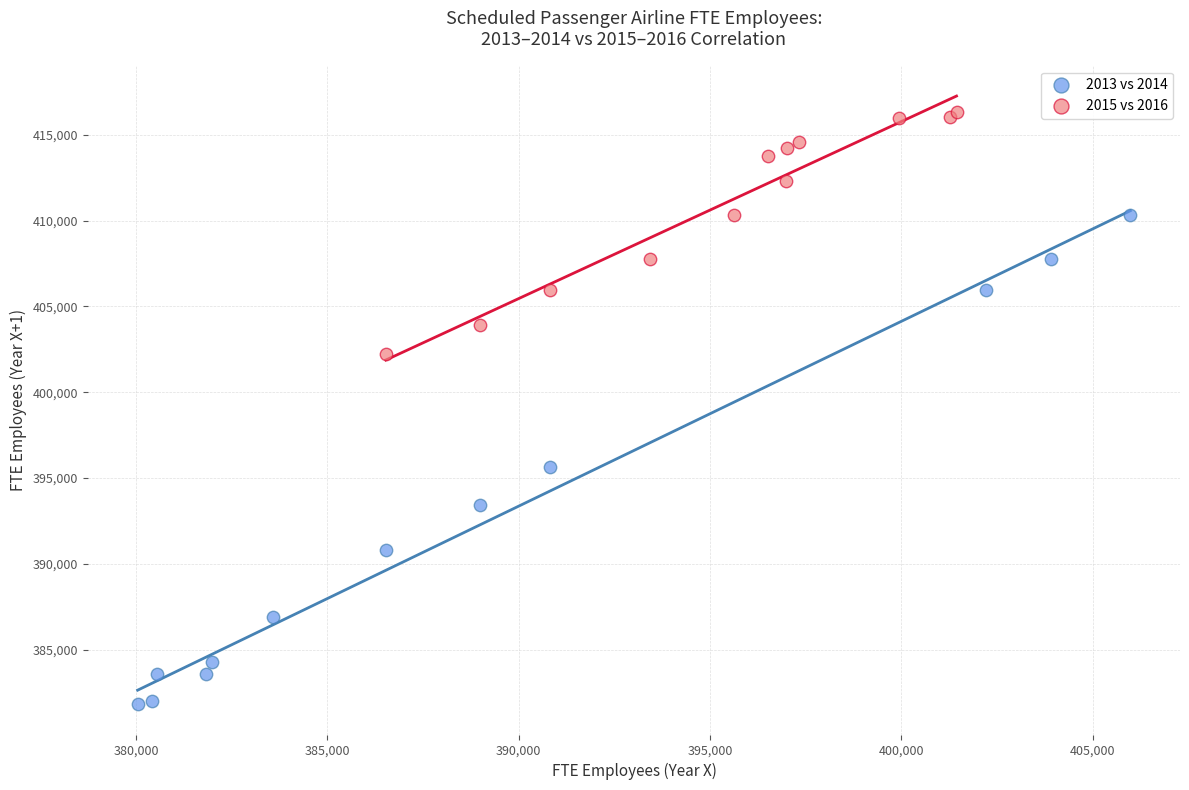

Which series reaches the maximum Y coordinate?

2015 vs 2016